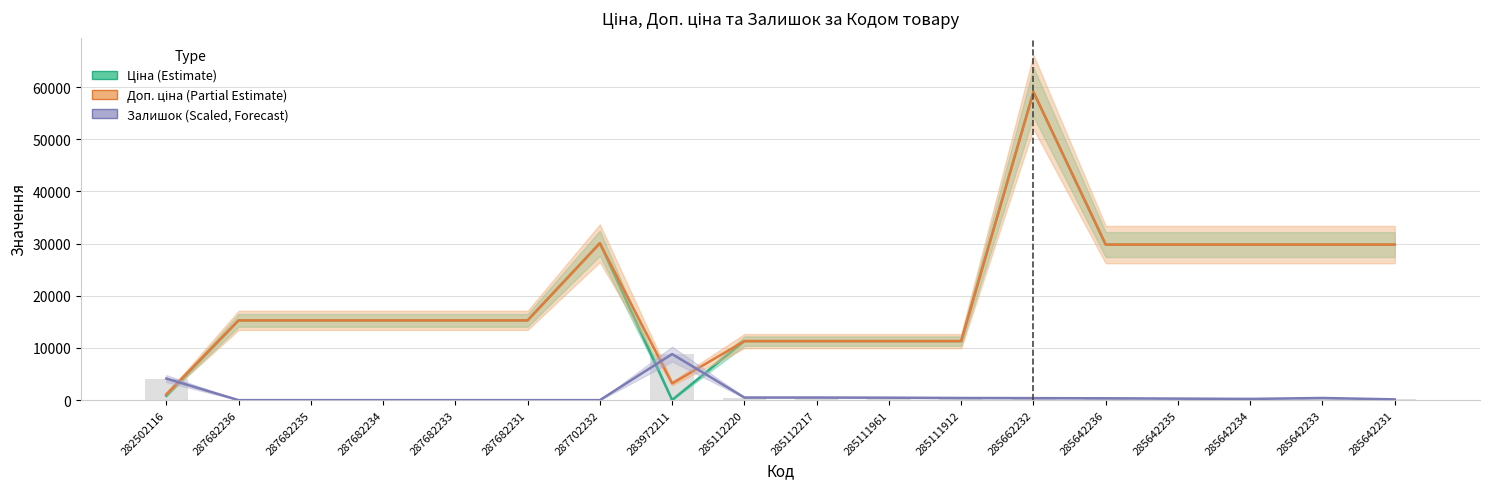

At which label does Залишок (Scaled) first exceed 354?

282502116